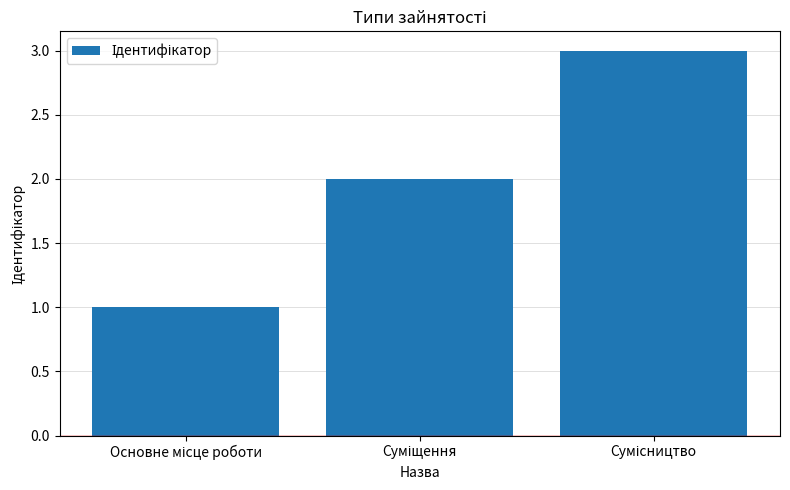

What is the maximum value shown in the chart?

3